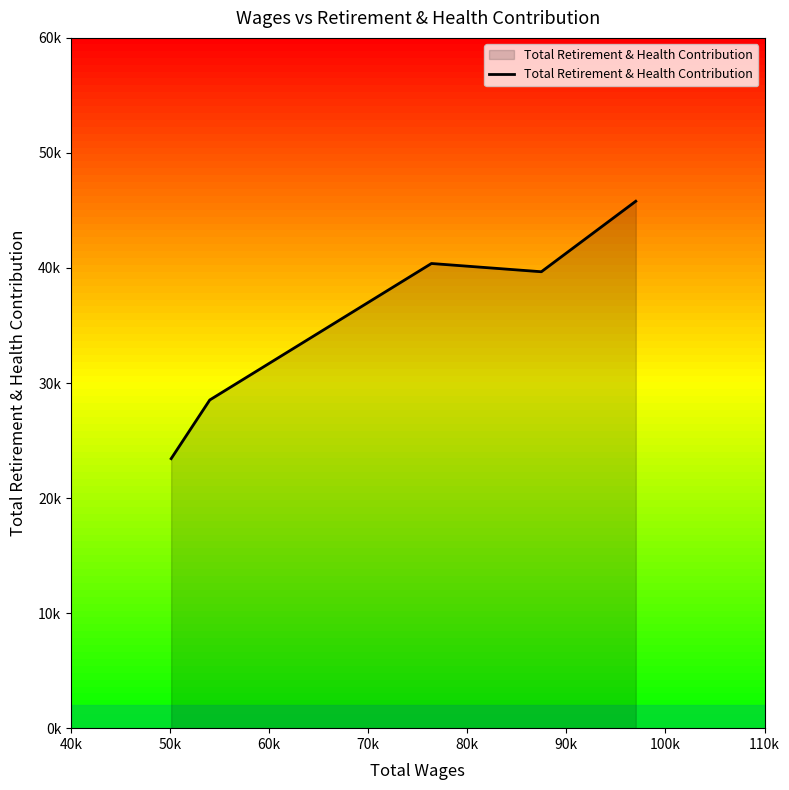

Does the chart display data point markers on the line(s)?

No